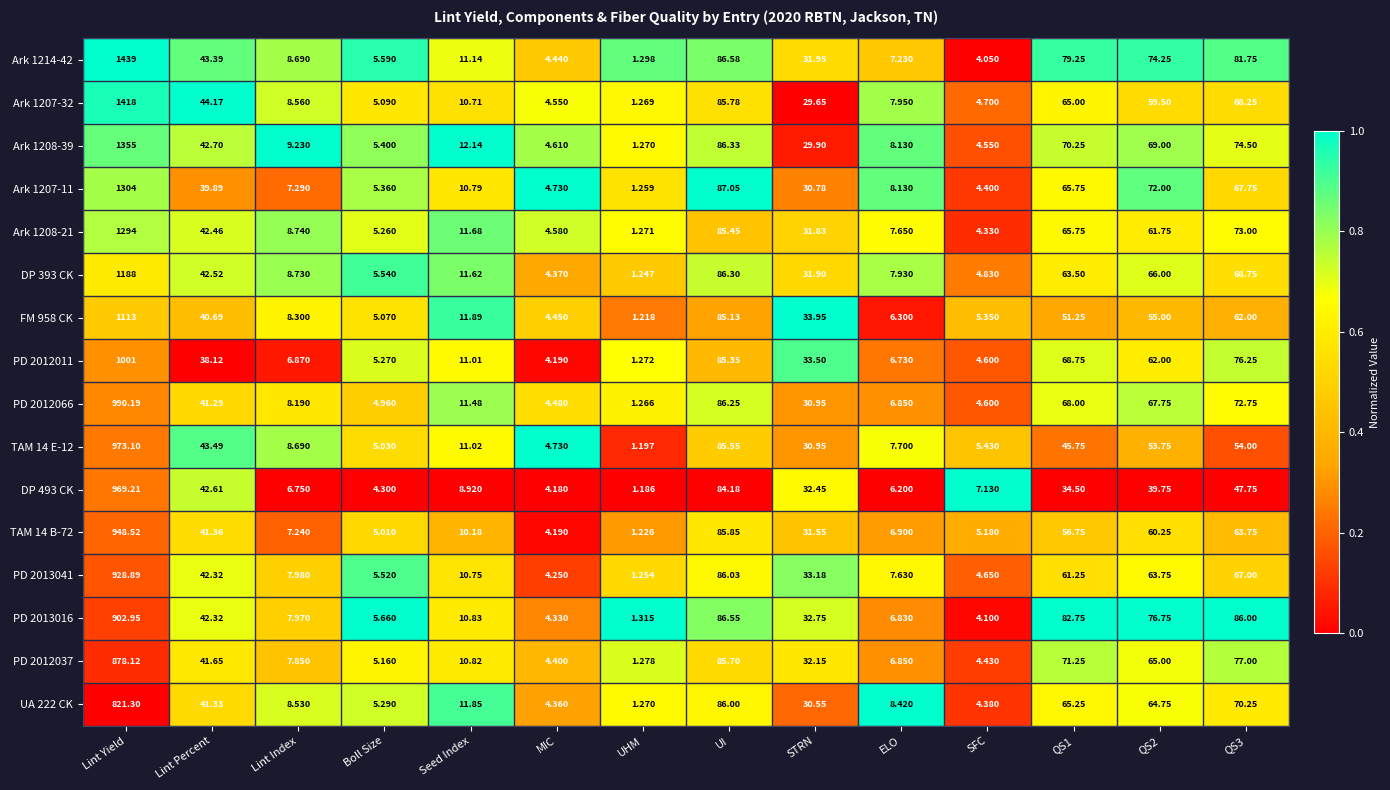

How many data points does each series have?

14